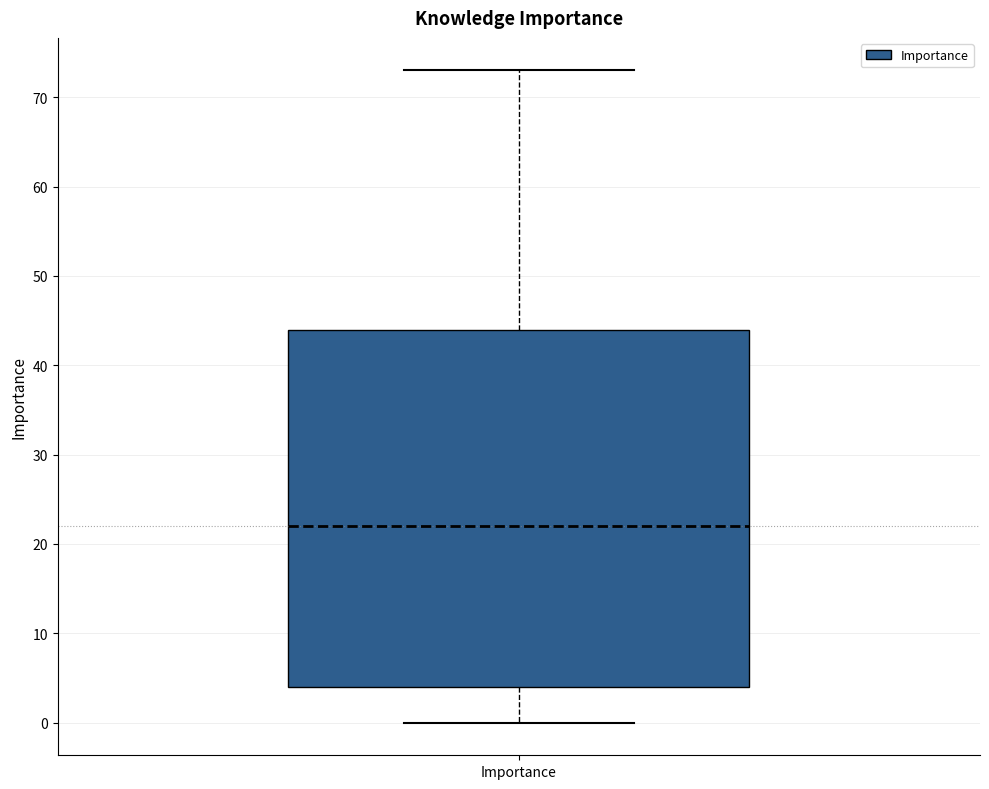

Where is the upper edge of the box for Importance on the y-axis? The values are not printed on the chart, so give them approximately, as read against the axis.

44